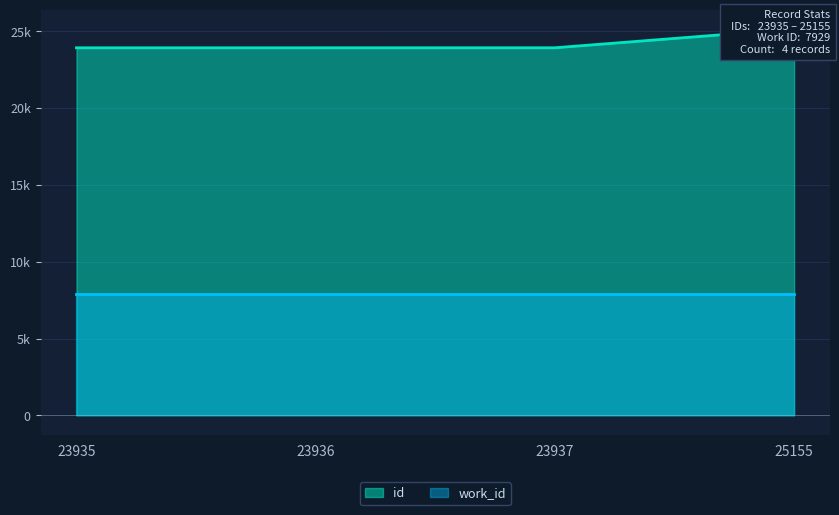

What is the change in value from 23936 to 25155?

+1219